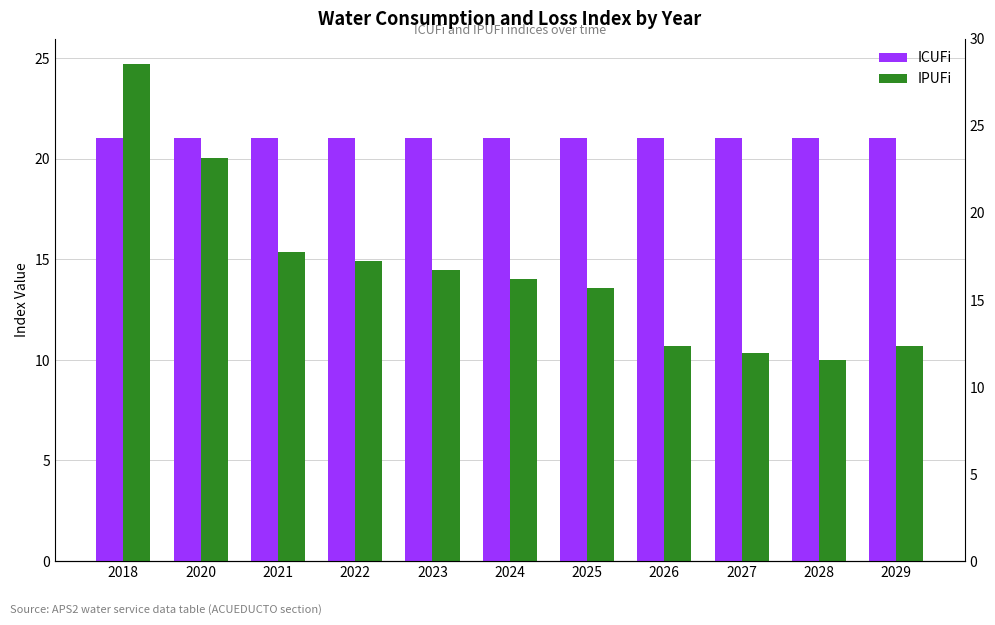

What is the spread (max minus min) of values at 2021?

5.7